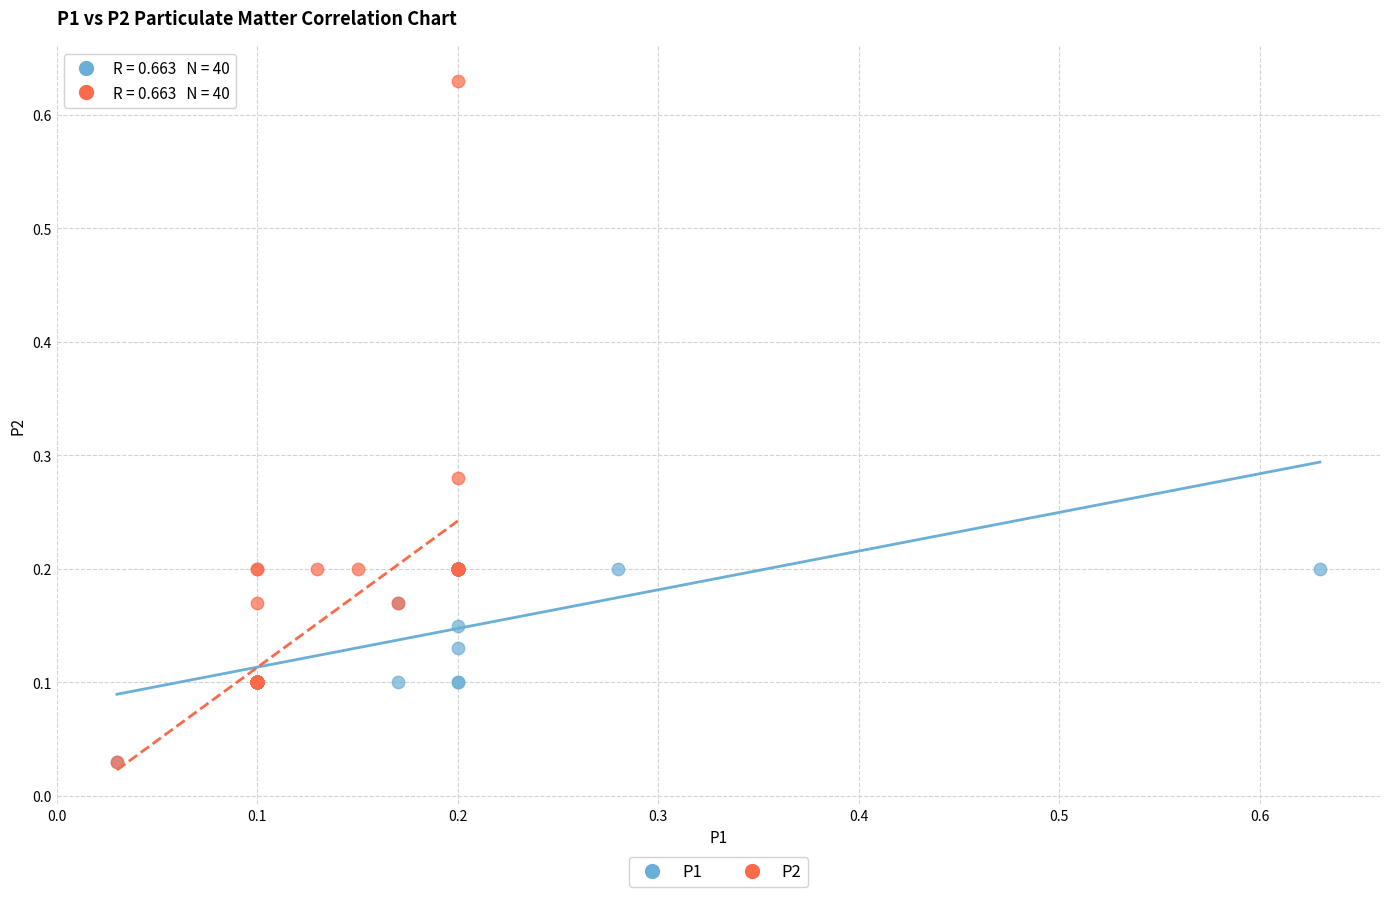

Which series contains the highest Y value?

P2